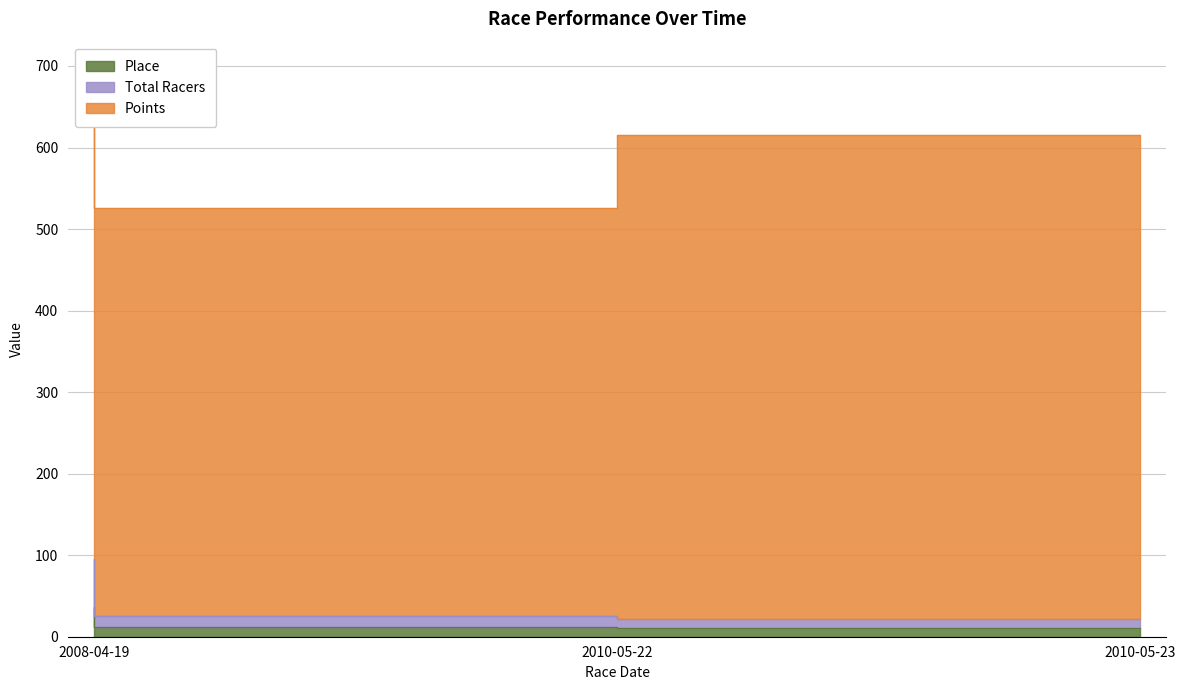

Is the value of Place at 2008-04-19 greater than the value of Total Racers at 2008-04-19?

No